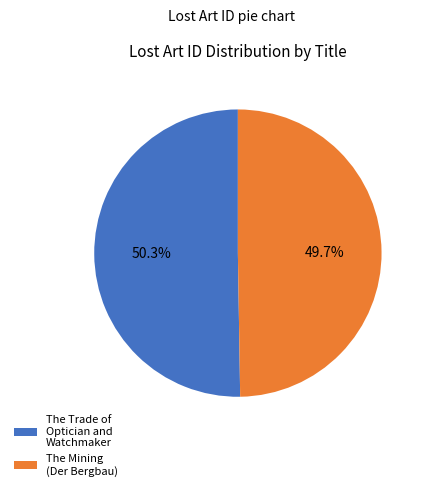

Rank the categories by value from highest to lowest.

The Trade of Optician and Watchmaker, The Mining (Der Bergbau)